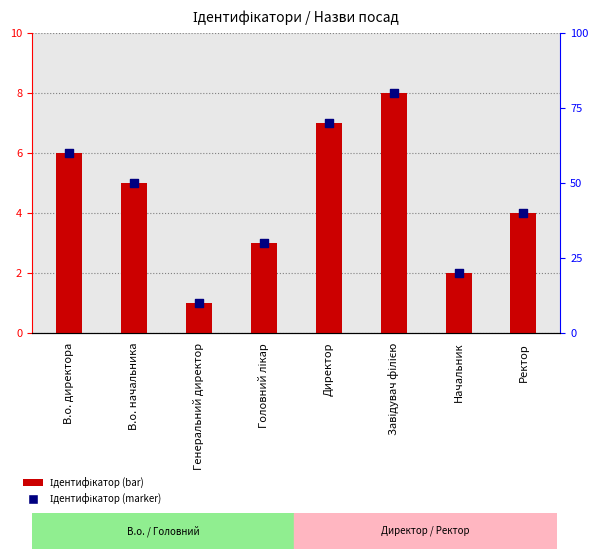

What is the total value across all series at В.о. директора?

12